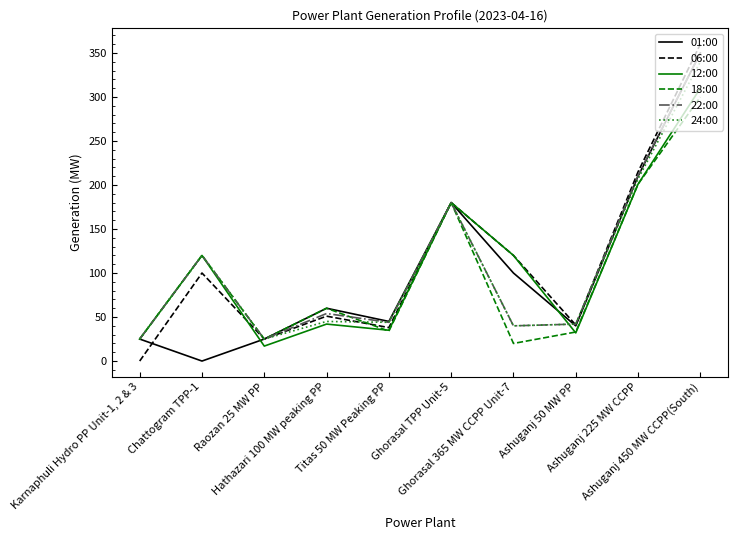

How many lines are shown in the chart?

6